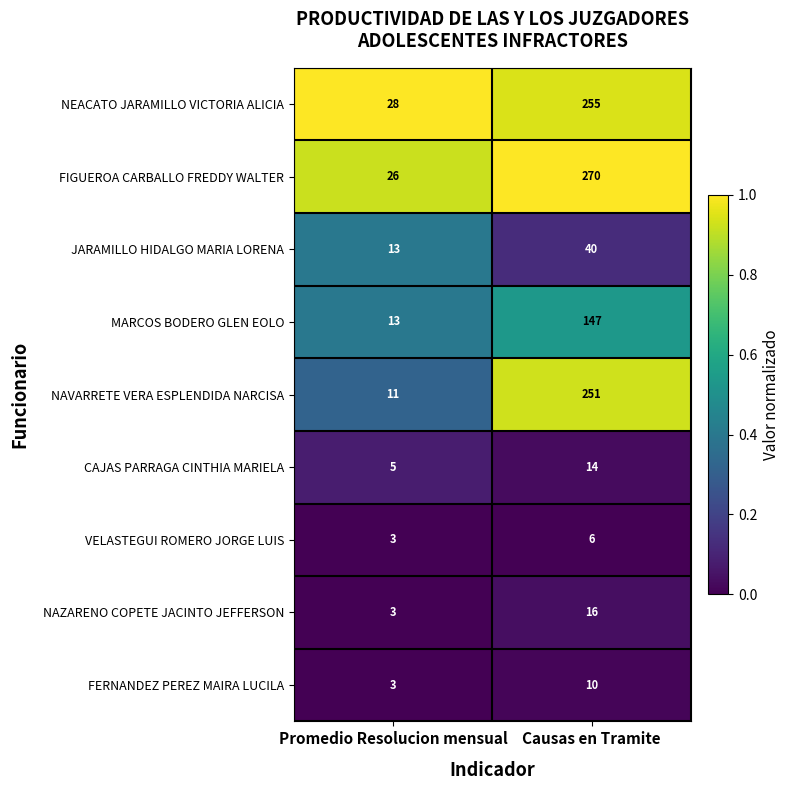

Rank the series by their maximum value, from lowest to highest.

VELASTEGUI ROMERO JORGE LUIS, FERNANDEZ PEREZ MAIRA LUCILA, CAJAS PARRAGA CINTHIA MARIELA, NAZARENO COPETE JACINTO JEFFERSON, JARAMILLO HIDALGO MARIA LORENA, MARCOS BODERO GLEN EOLO, NAVARRETE VERA ESPLENDIDA NARCISA, NEACATO JARAMILLO VICTORIA ALICIA, FIGUEROA CARBALLO FREDDY WALTER